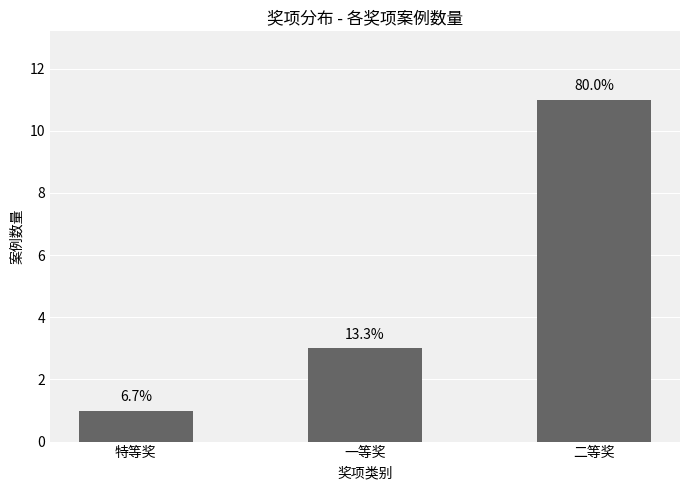

What is the smallest value displayed?

1